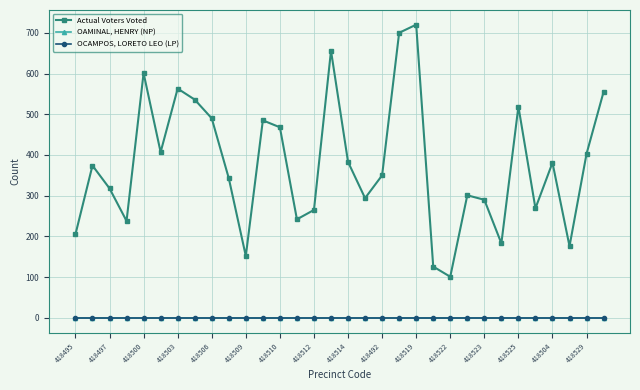

Is this an area chart (filled region under the line)?

No